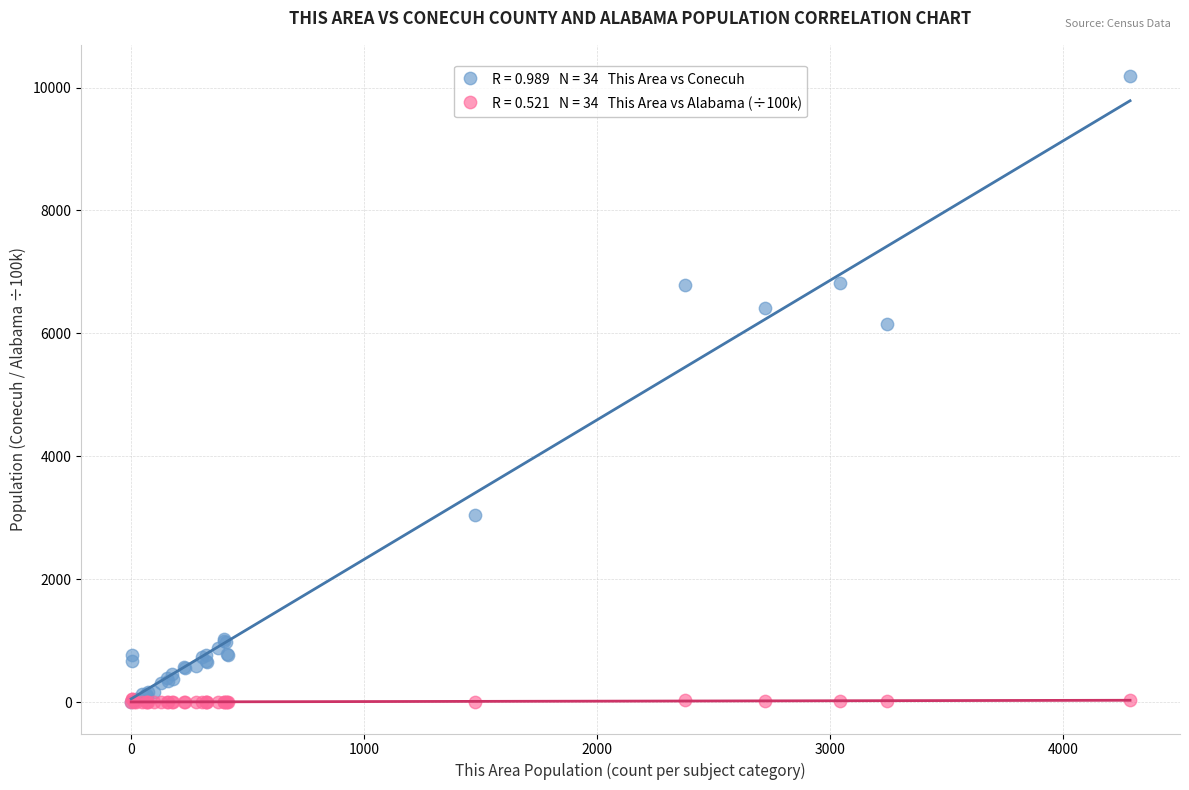

Across all series, what Y value is closest to 5093?

6149.0